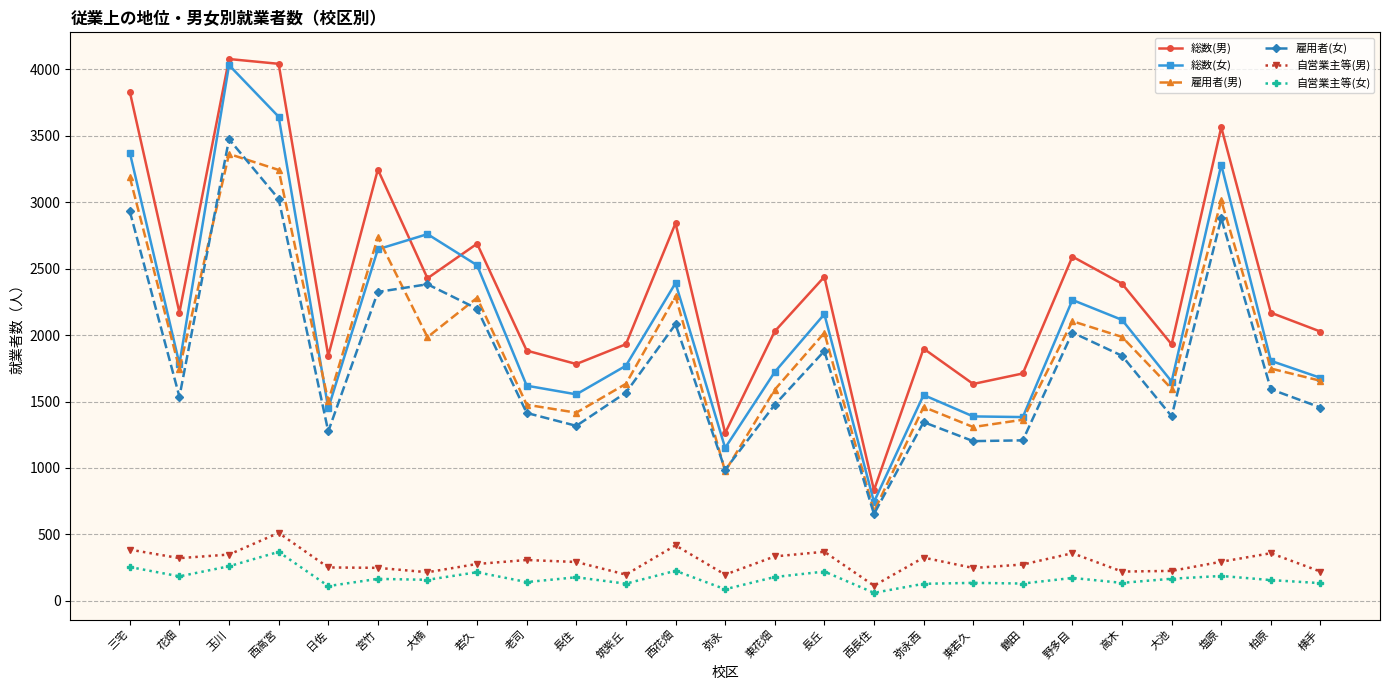

What is the label of the 12th point from the left?

西花畑